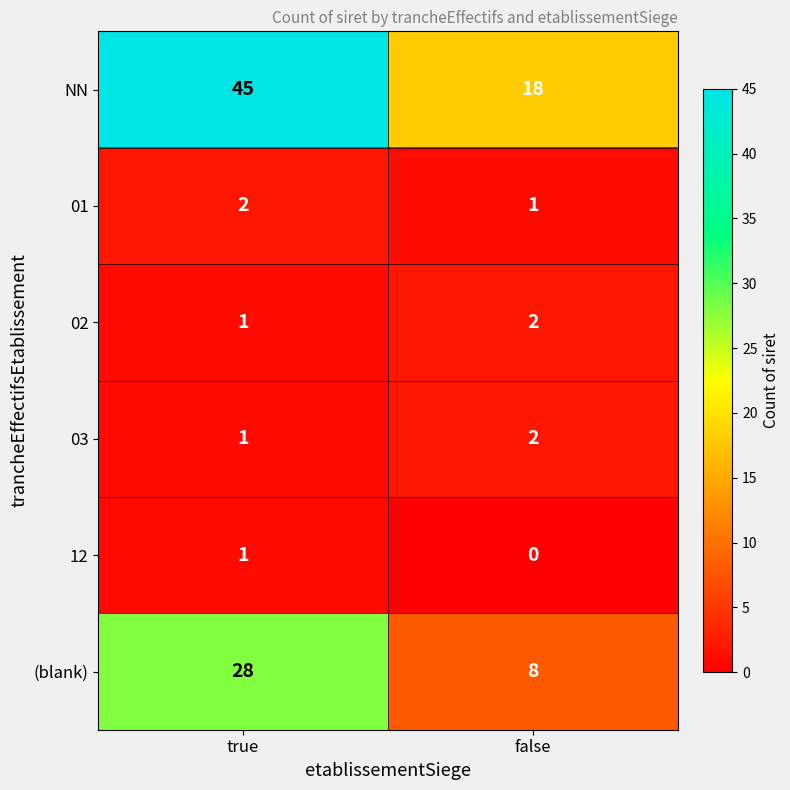

How many data points in NN are less than 45?

1